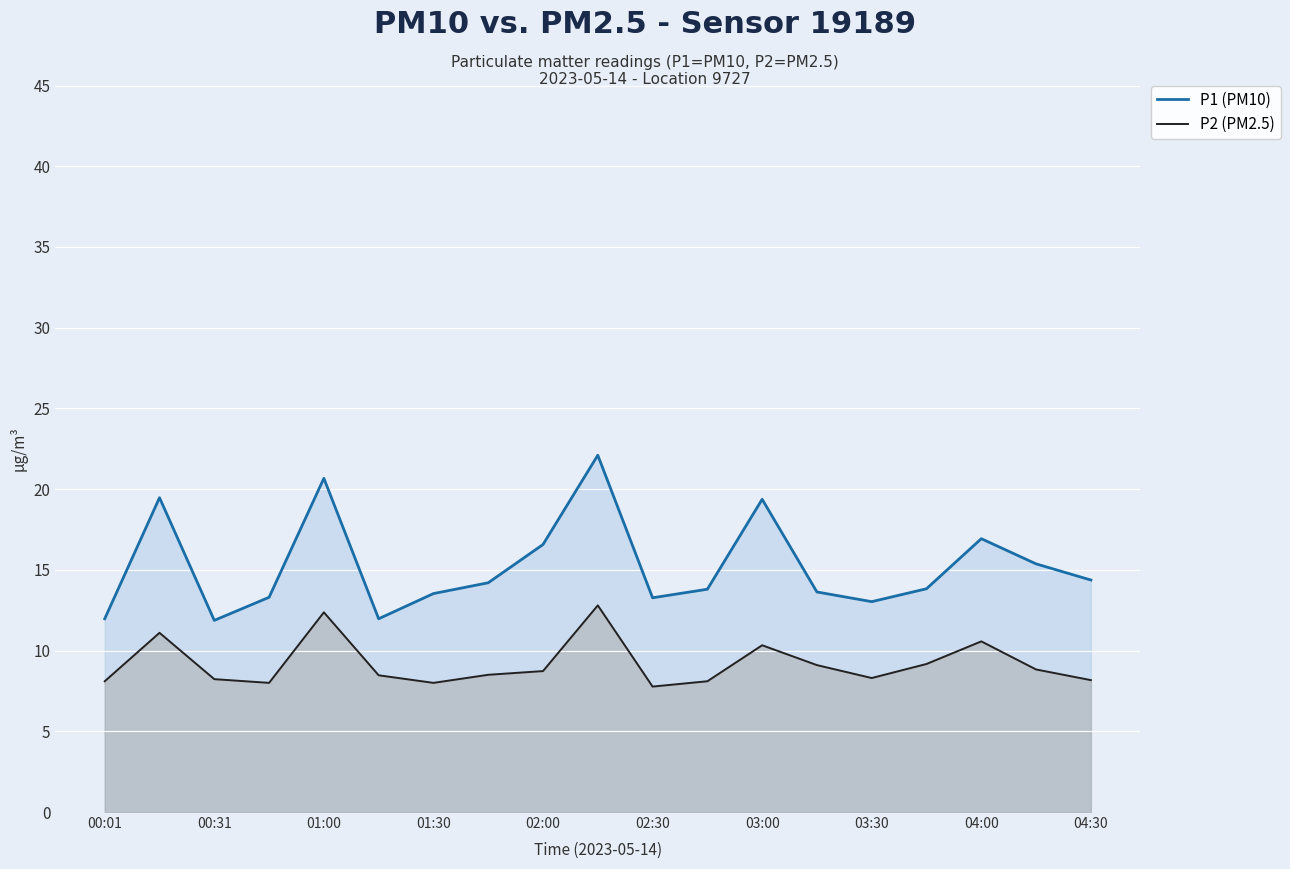

True or false: P2 (PM2.5) and P1 (PM10) cross at least once.

False